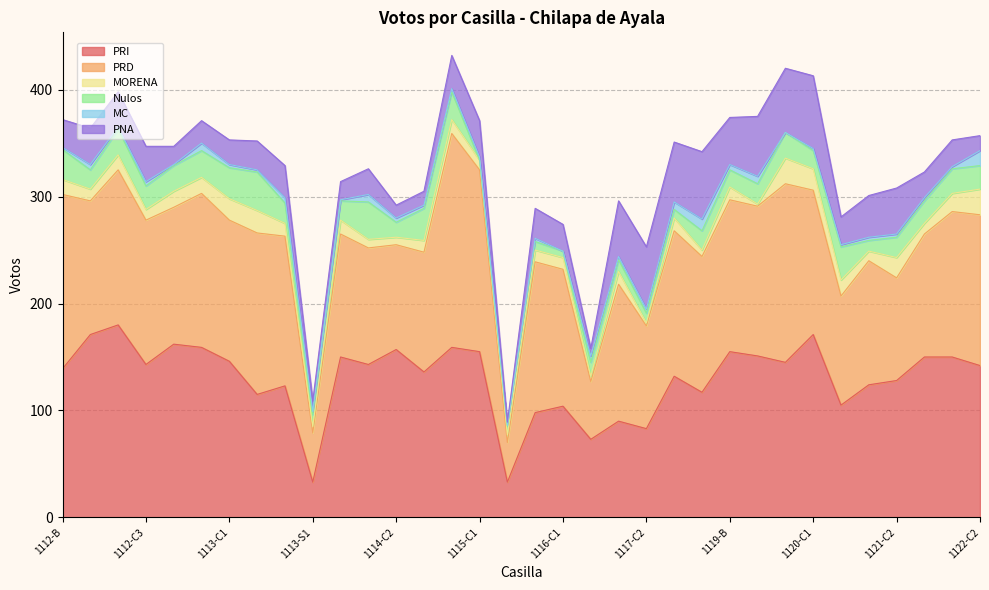

True or false: Nulos has a value of 11 at 1113-S1.

True